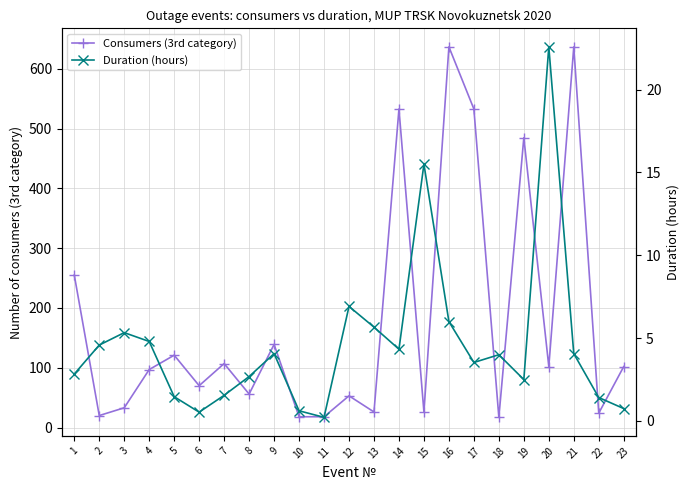

Reading right to left, extract all data points from this chart.

Consumers (3rd category): 23=102.0	22=24.0	21=637.0	20=102.0	19=485.0	18=17.0	17=533.0	16=637.0	15=26.0	14=533.0	13=26.0	12=53.0	11=18.0	10=18.0	9=139.0	8=56.0	7=107.0	6=70.0	5=121.0	4=97.0	3=33.0	2=20.0	1=255.0
Duration (hours): 23=0.8	22=1.4	21=4.1	20=22.6	19=2.5	18=4.0	17=3.5	16=6.0	15=15.5	14=4.3	13=5.7	12=6.9	11=0.2	10=0.6	9=4.1	8=2.7	7=1.6	6=0.5	5=1.5	4=4.8	3=5.3	2=4.6	1=2.8